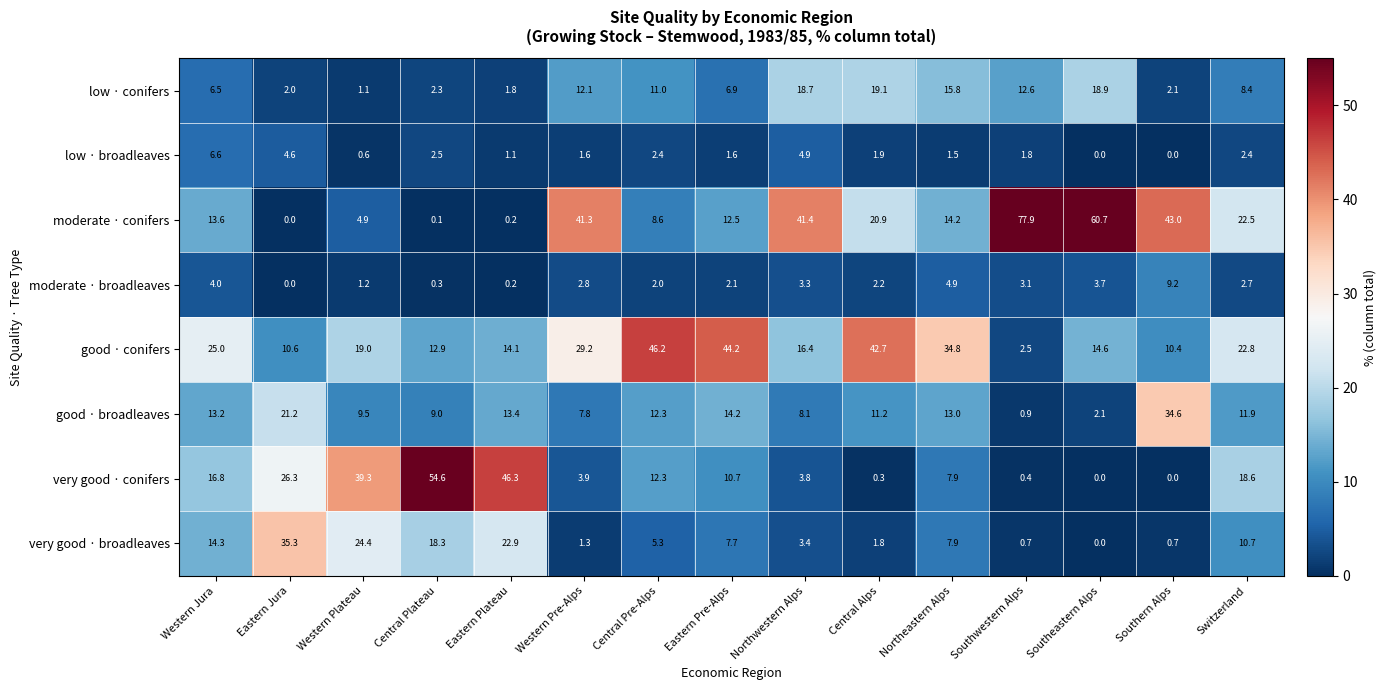

How many data points does each series have?

15